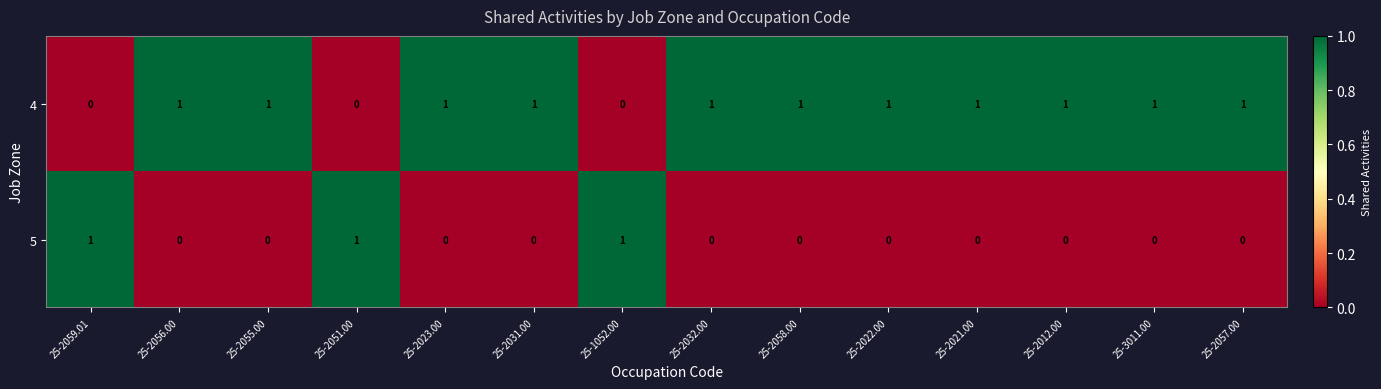

What is the sum of all 5 values?

3